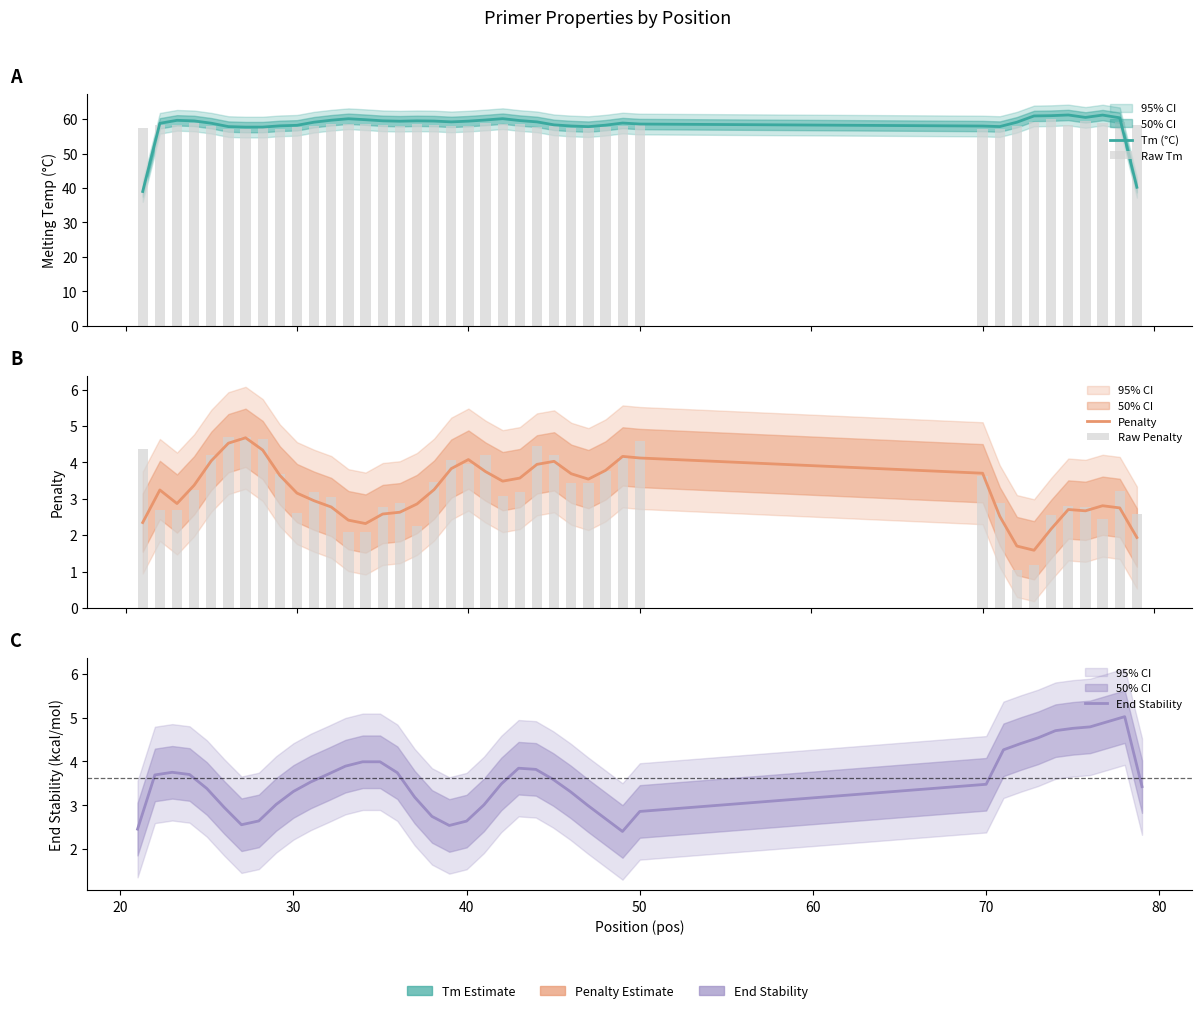

What is the spread (max minus min) of values at 40?

56.2